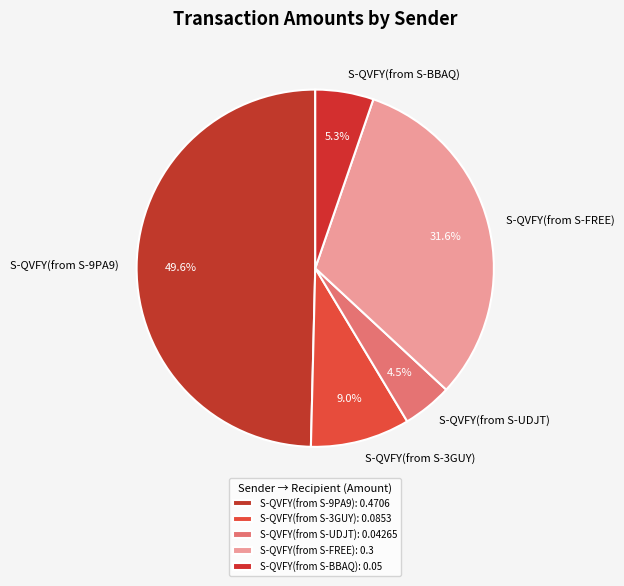

To the nearest percent, what is the difference between the largest and smallest slice percentages?

45%